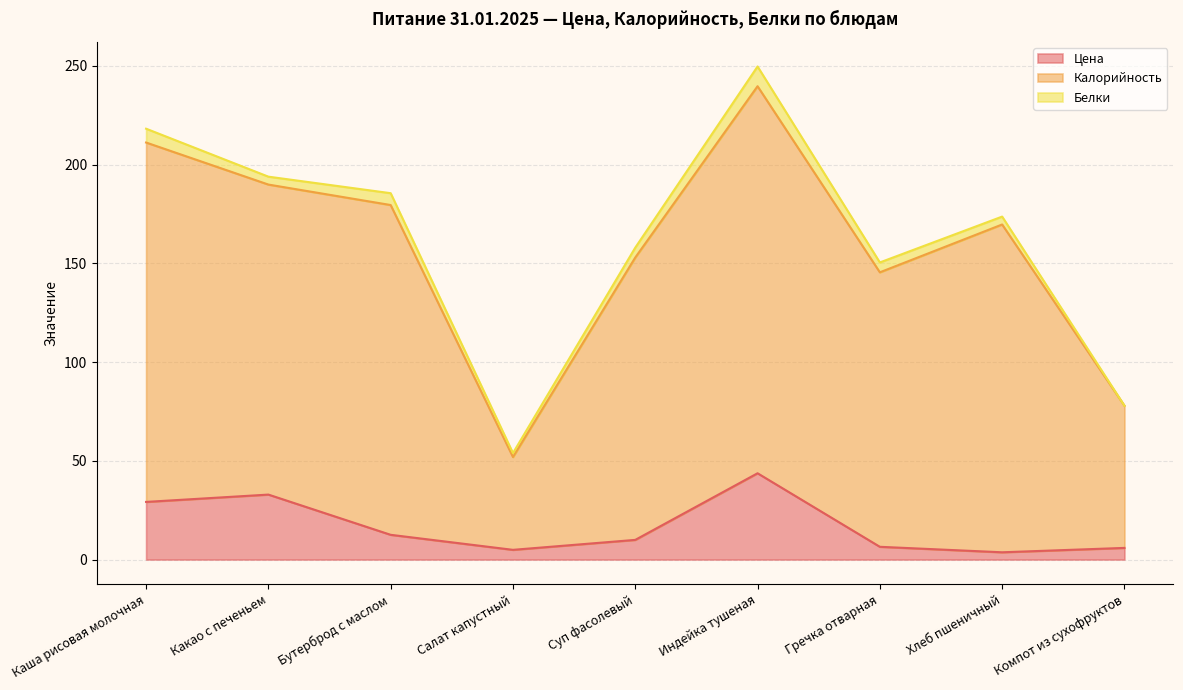

What are all the series names shown in the legend?

Цена, Калорийность, Белки